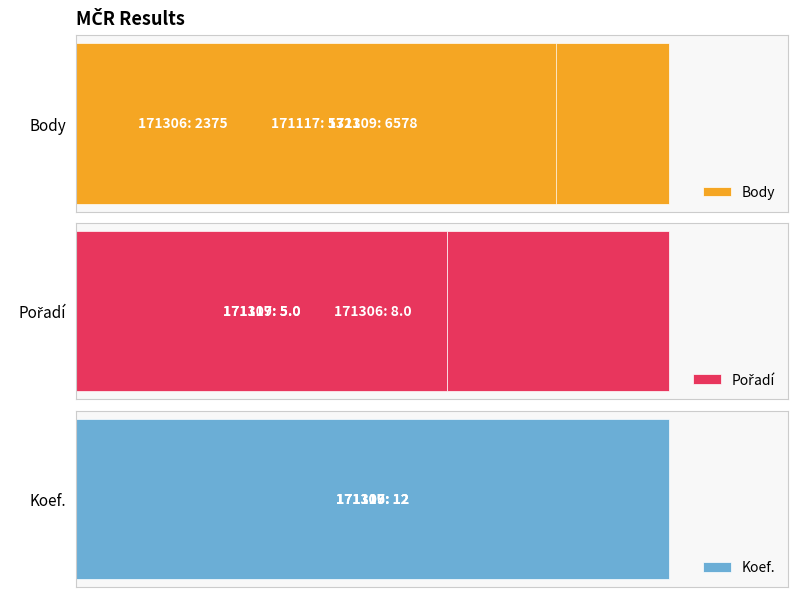

Reading right to left, list all the values displayed in this chart.

Body: 5321.0	6578.0	2375.0
Pořadí: 5.0	5.0	8.0
Koef.: 0.5	0.5	0.5